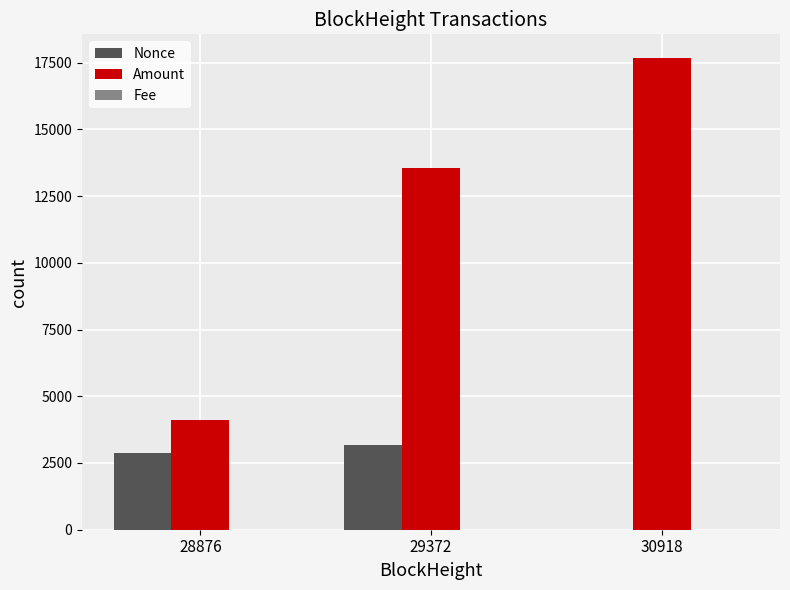

What is the sum of all Amount values?

35349.7